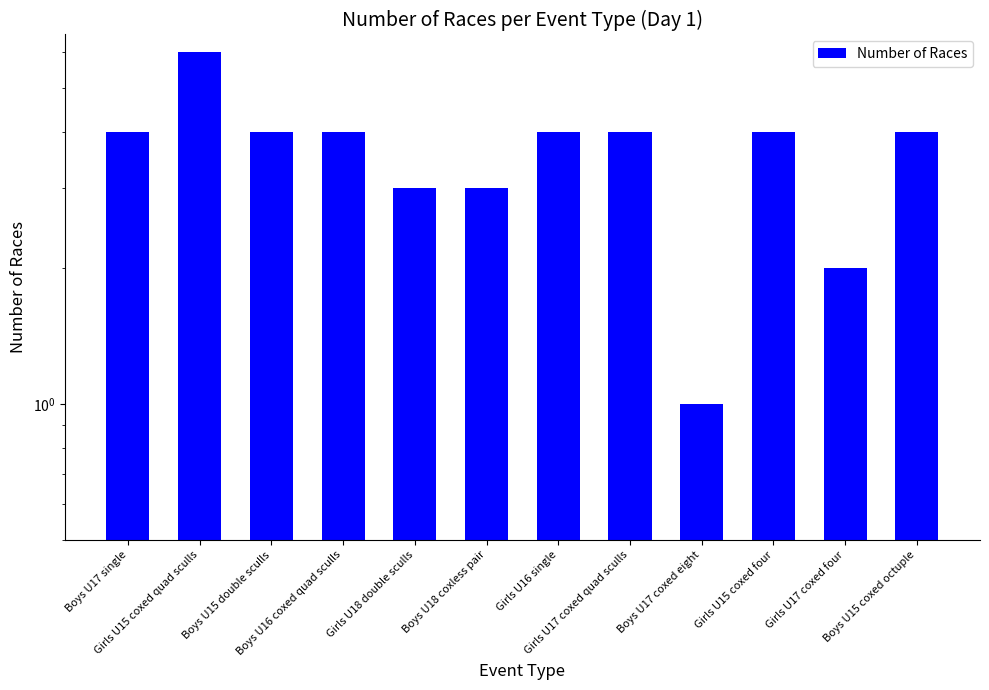

Between Girls U17 coxed quad sculls and Boys U17 single, which is larger?

Girls U17 coxed quad sculls